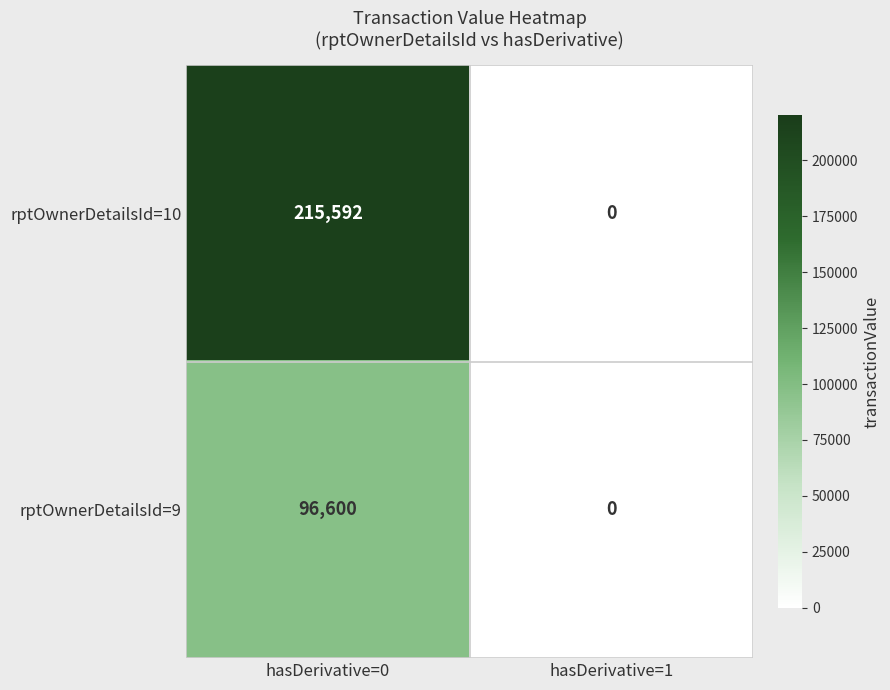

Which series changed the most between hasDerivative=0 and hasDerivative=1?

rptOwnerDetailsId=10